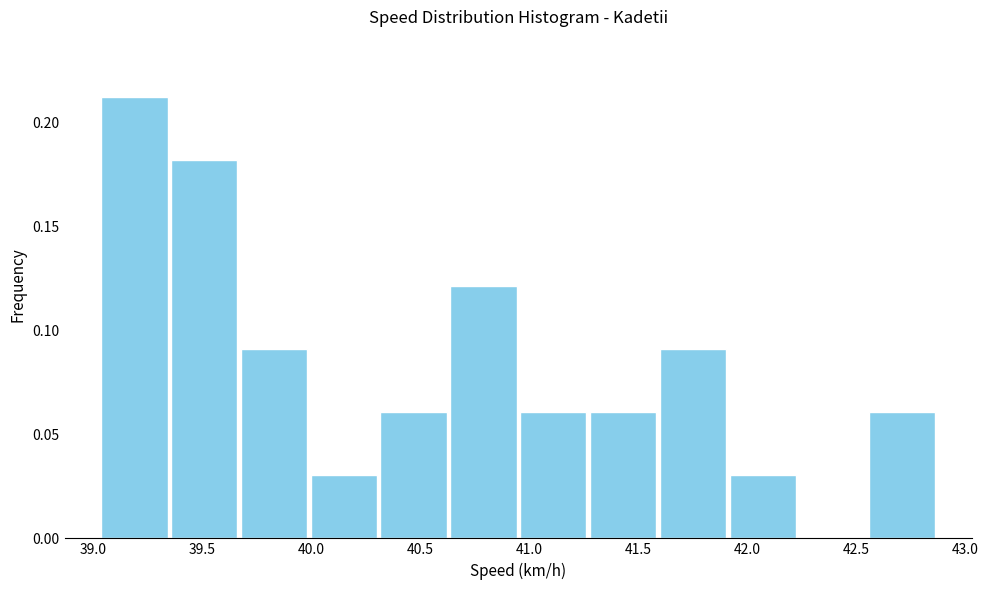

Reading left to right, transcribe this chart: for each bar, give the range it covers on the x-axis and its height. Neither the bar edges nor the heights are printed on the chart, so give them approximately, as read against the axes.

39.03 to 39.35: 0.21
39.35 to 39.67: 0.18
39.67 to 39.99: 0.09
39.99 to 40.31: 0.03
40.31 to 40.63: 0.06
40.63 to 40.95: 0.12
40.95 to 41.27: 0.06
41.27 to 41.59: 0.06
41.59 to 41.91: 0.09
41.91 to 42.23: 0.03
42.23 to 42.55: 0
42.55 to 42.87: 0.06